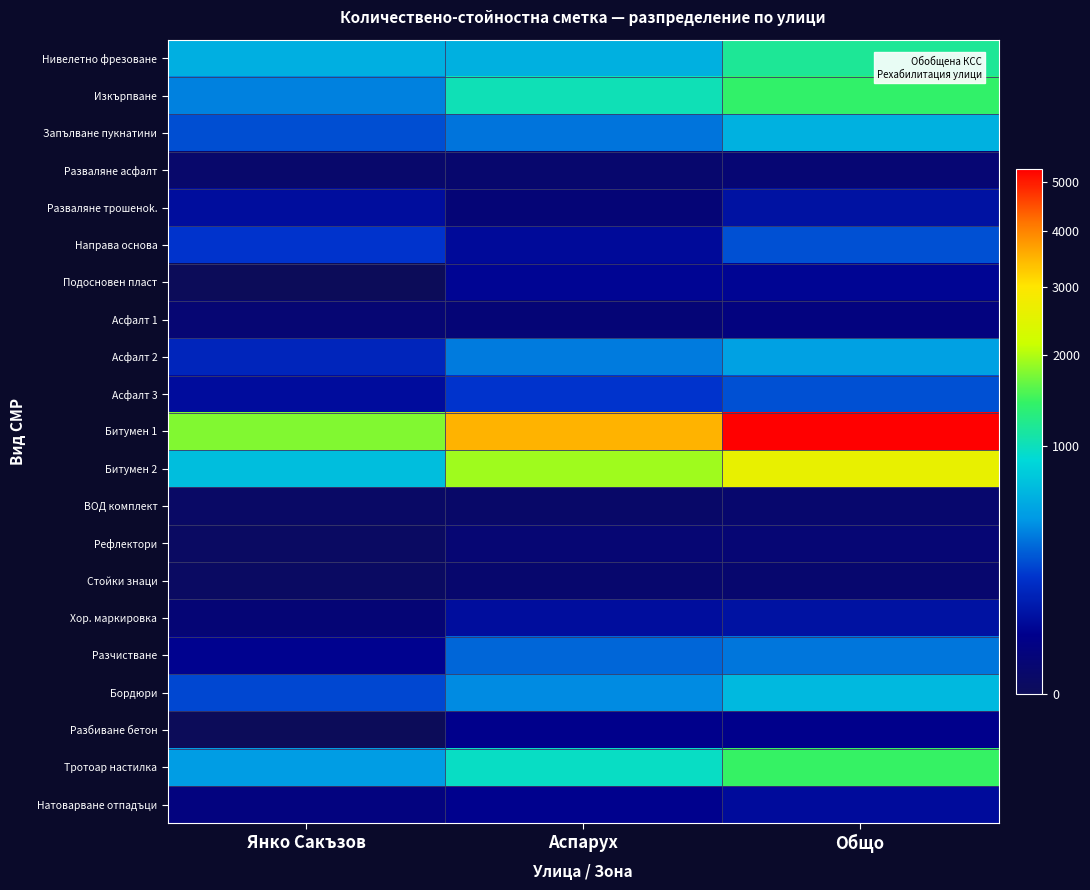

List the series in order of their peak value, lowest first.

ВОД комплект, Стойки знаци, Разваляне асфалт, Рефлектори, Асфалт 1, Разбиване бетон, Подосновен пласт, Натоварване отпадъци, Разваляне трошеноk., Хор. маркировка, Направа основа, Асфалт 3, Разчистване, Асфалт 2, Запълване пукнатини, Бордюри, Нивелетно фрезоване, Изкърпване, Тротоар настилка, Битумен 2, Битумен 1